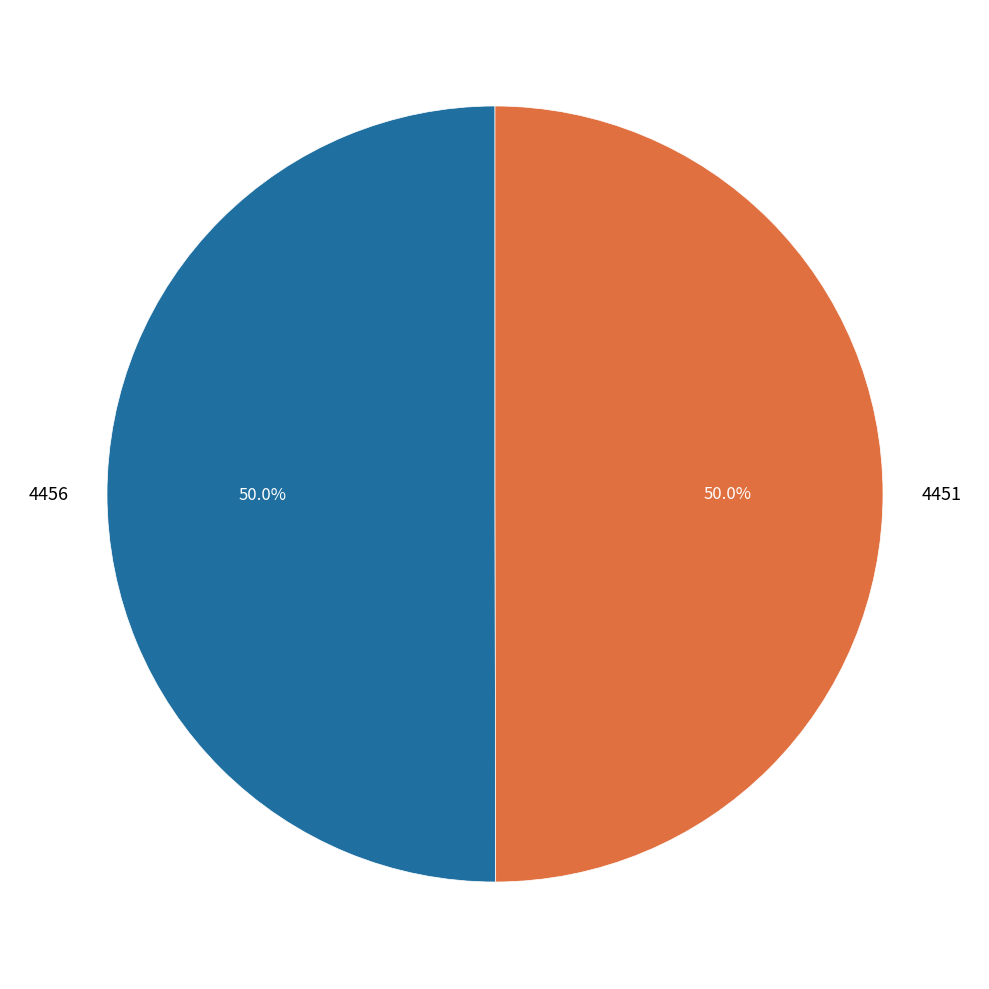

Approximately how many times larger is the value at 4451 compared to 4456?

1.0